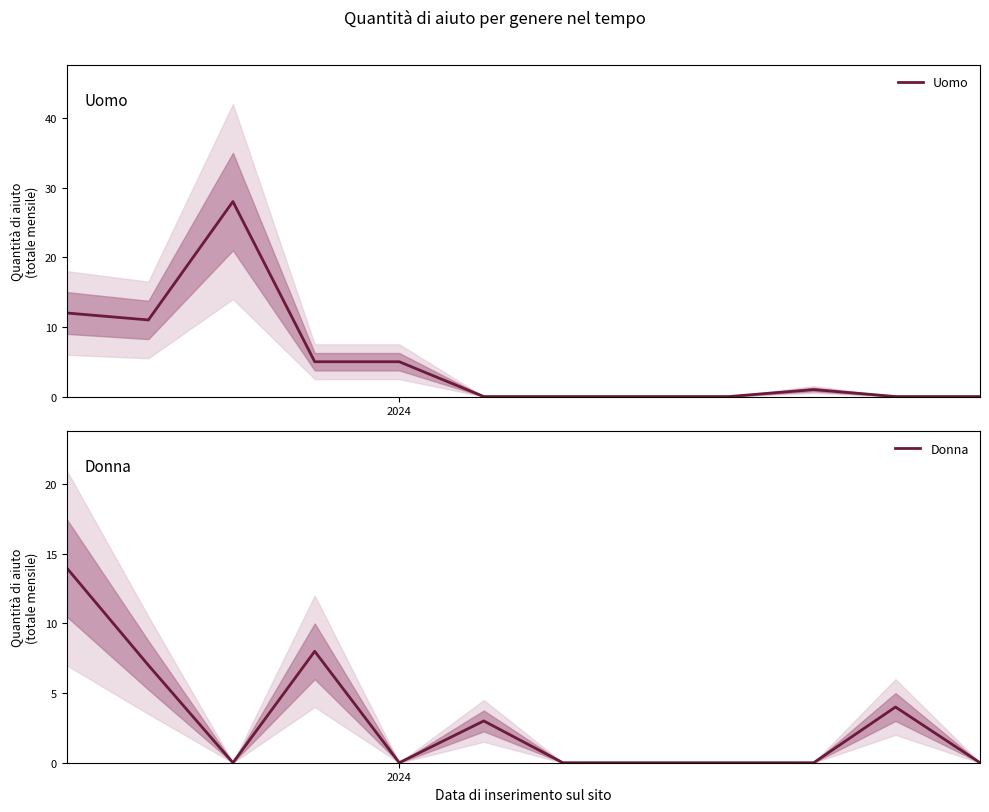

What is the highest value of the Uomo series?

28